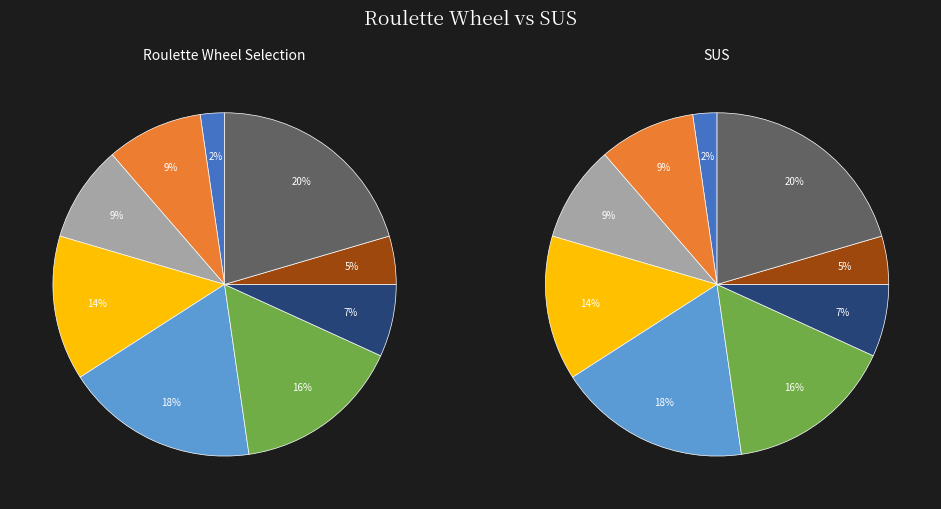

How many slices are in this pie chart?

18